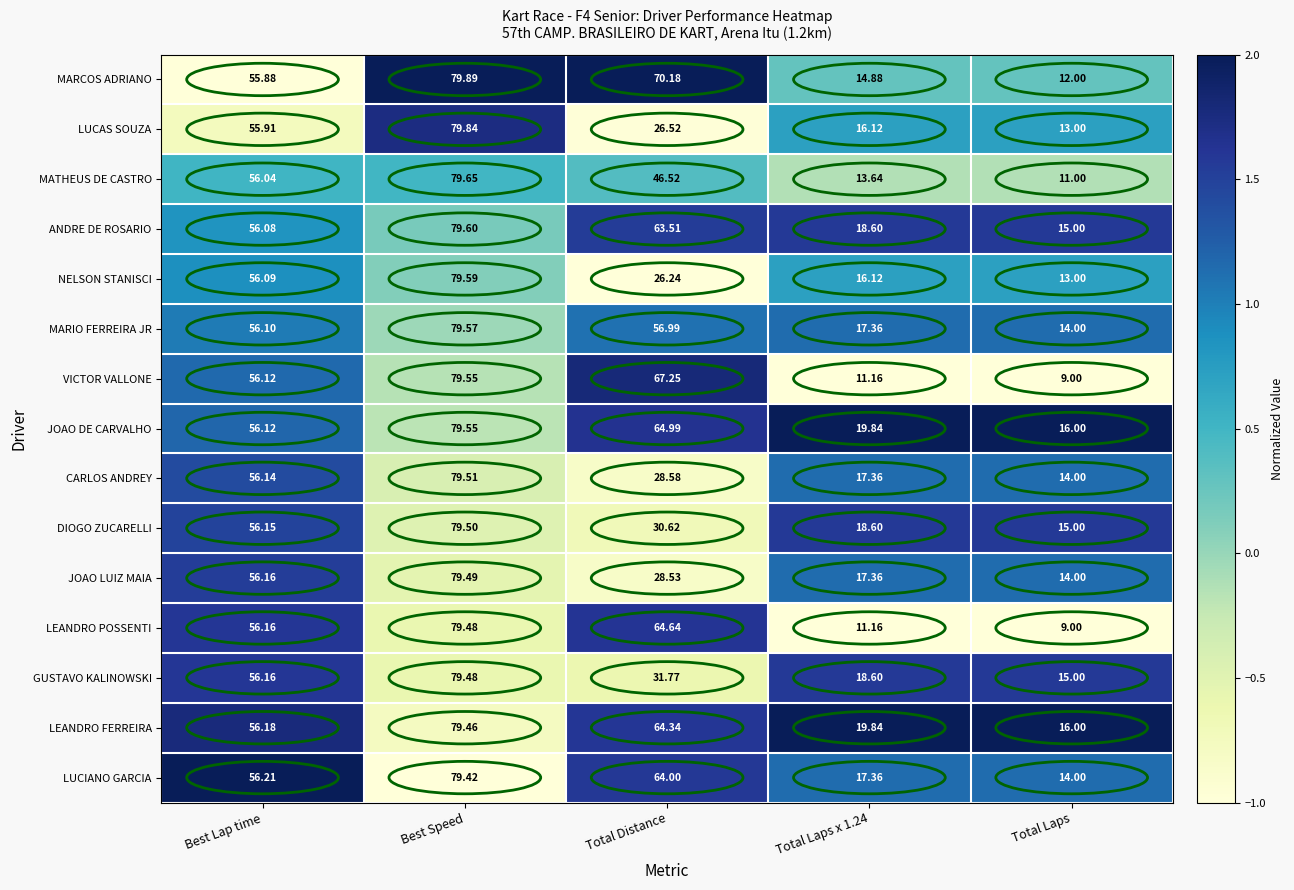

Between Best Lap time and Best Speed, which series saw the biggest shift?

MARCOS ADRIANO